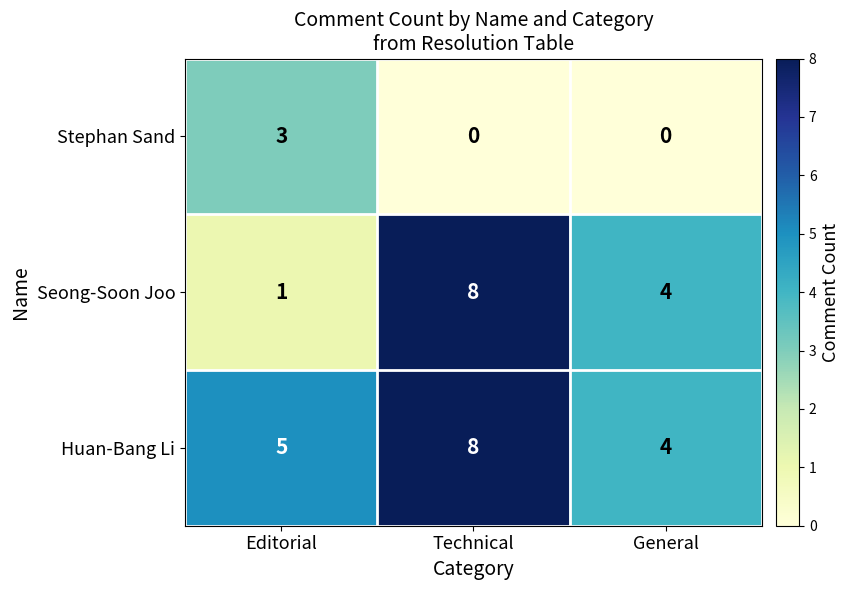

Which label corresponds to the largest value in the chart?

Technical